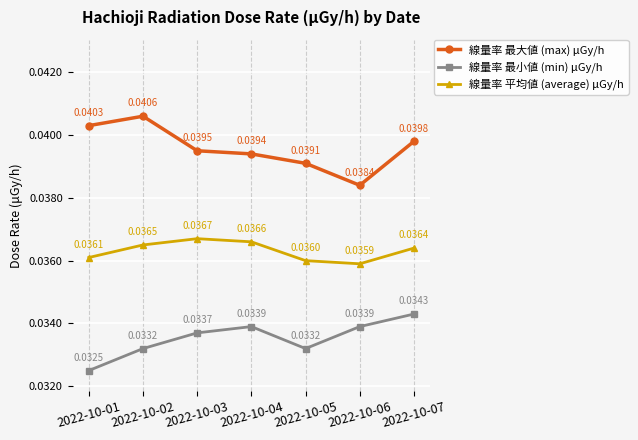

True or false: 線量率 最小値 (min) μGy/h has more than 0 points higher than both neighbors.

True